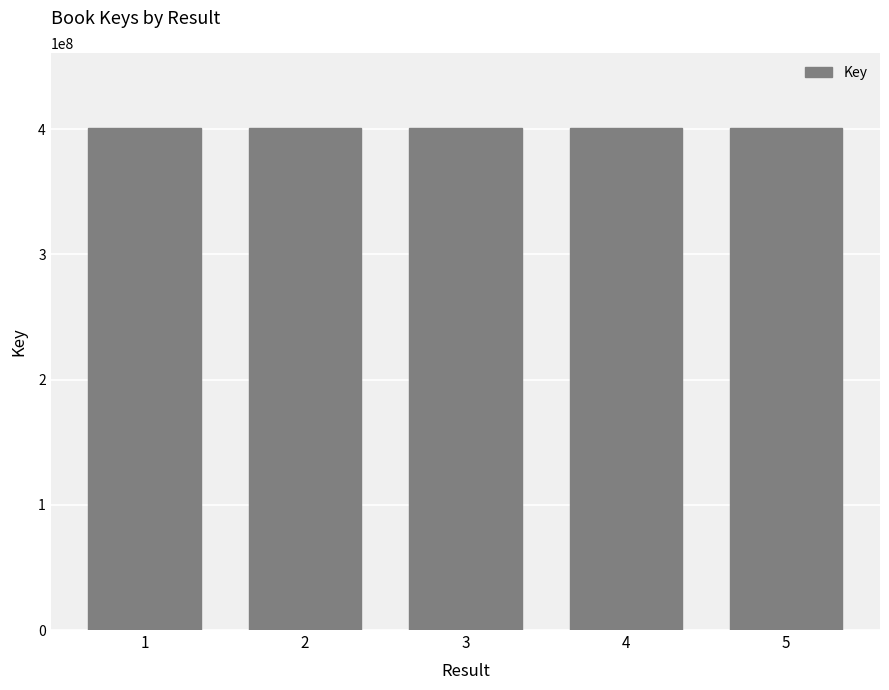

Does the chart contain stacked bars?

No